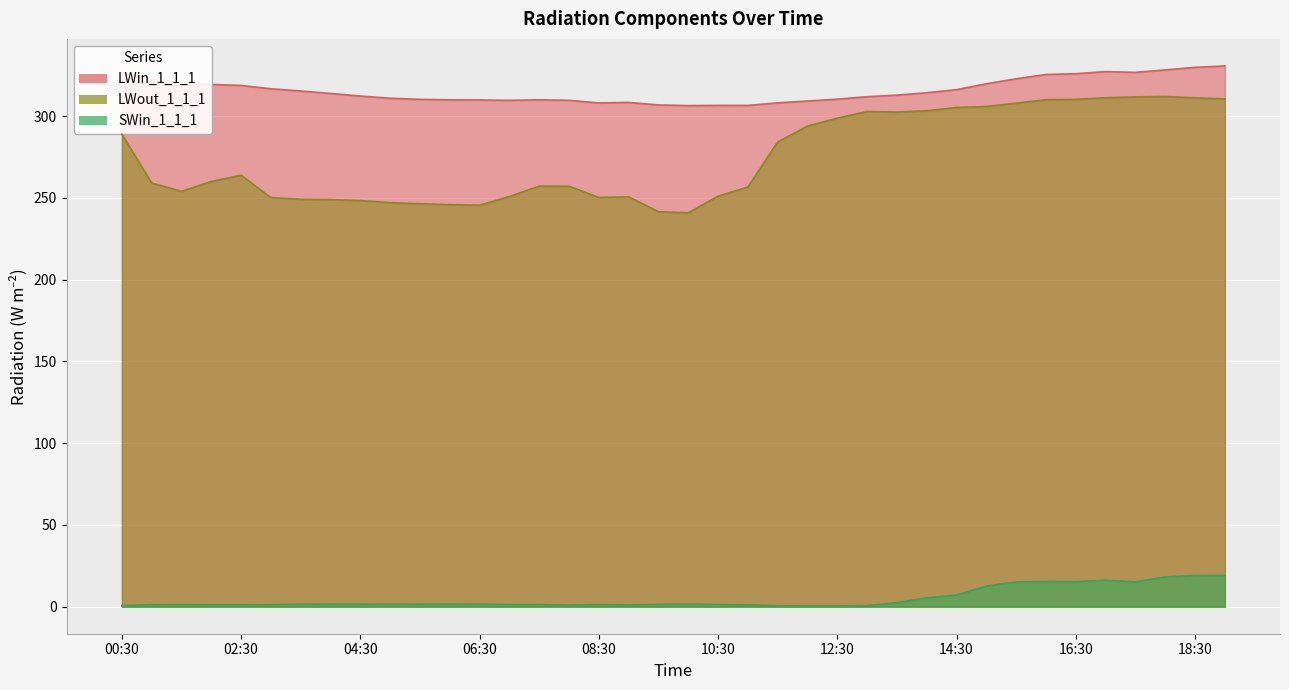

Reading left to right, list all the values displayed in this chart.

LWin_1_1_1: 326.7	322.4	320.1	319.3	318.8	316.7	315.3	313.8	312.3	310.9	310.2	309.9	309.8	309.6	309.9	309.6	308.0	308.4	306.8	306.4	306.5	306.5	308.1	309.2	310.3	311.9	312.8	314.3	316.2	319.8	322.8	325.4	325.9	327.2	326.7	328.2	329.8	330.7
LWout_1_1_1: 288.9	259.1	254.0	260.0	263.8	250.1	249.1	248.9	248.3	247.1	246.4	245.8	245.5	250.8	257.1	257.1	250.2	250.6	241.5	240.8	251.0	256.6	284.1	293.9	298.7	302.8	302.5	303.2	305.2	305.8	307.9	310.0	310.2	311.2	311.7	312.0	311.1	310.5
SWin_1_1_1: 0.6	1.2	1.3	1.2	1.2	1.3	1.5	1.6	1.6	1.5	1.5	1.6	1.5	1.3	1.3	0.9	1.3	1.1	1.4	1.6	1.3	1.2	0.6	0.5	0.5	0.6	2.5	5.4	7.1	12.6	15.1	15.4	15.3	16.2	15.2	18.2	19.0	19.1